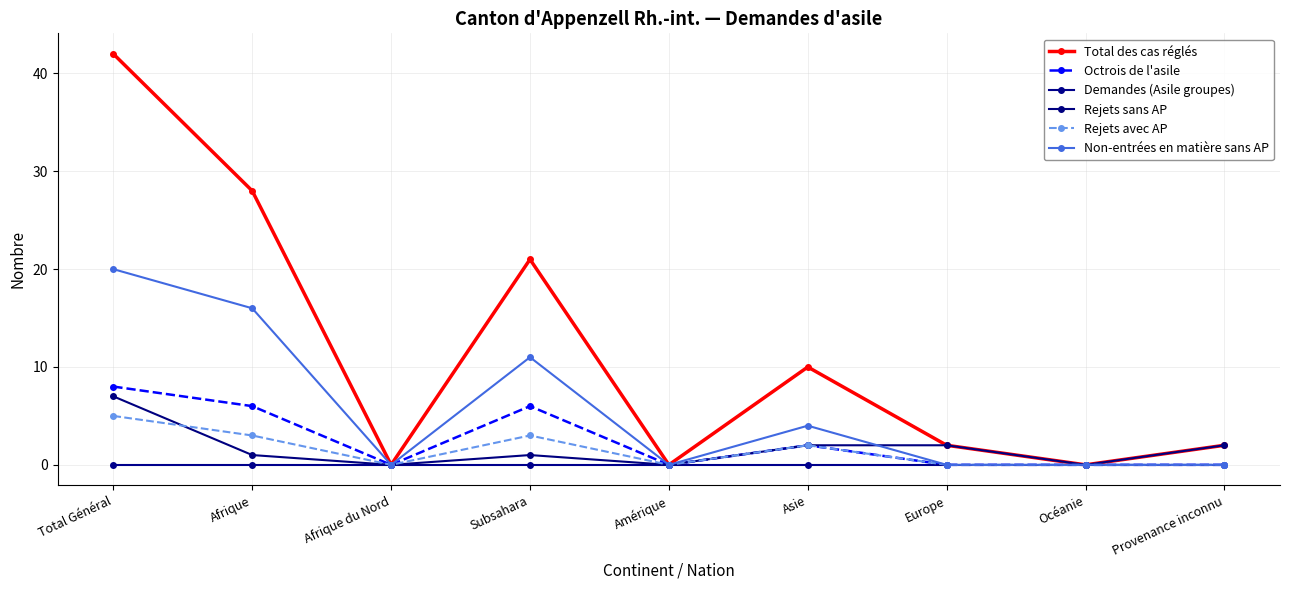

How many data points does each series have?

9